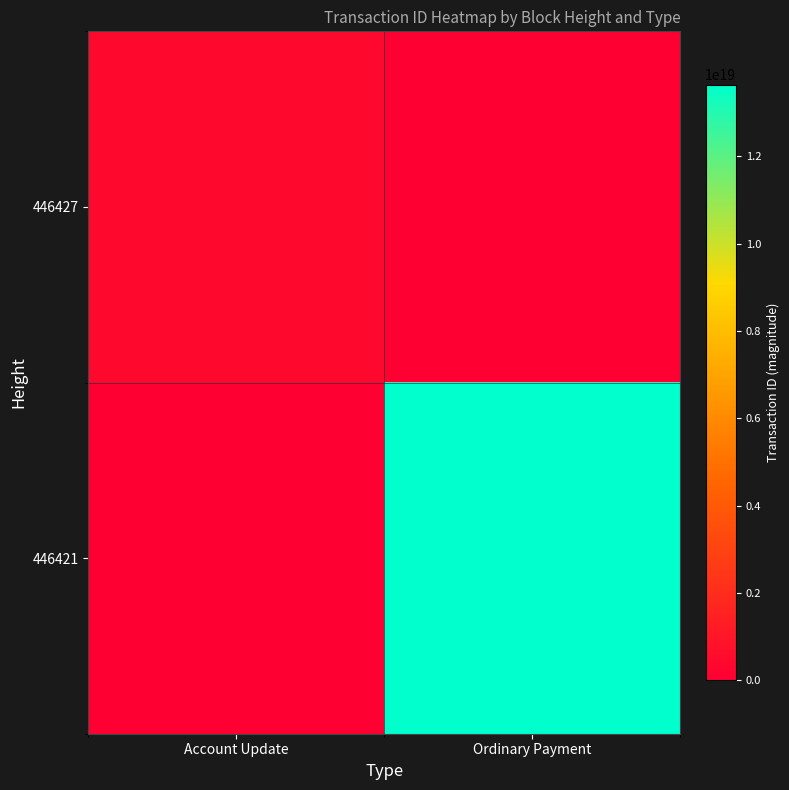

What is the spread (max minus min) of values at Account Update?

385853736511005760